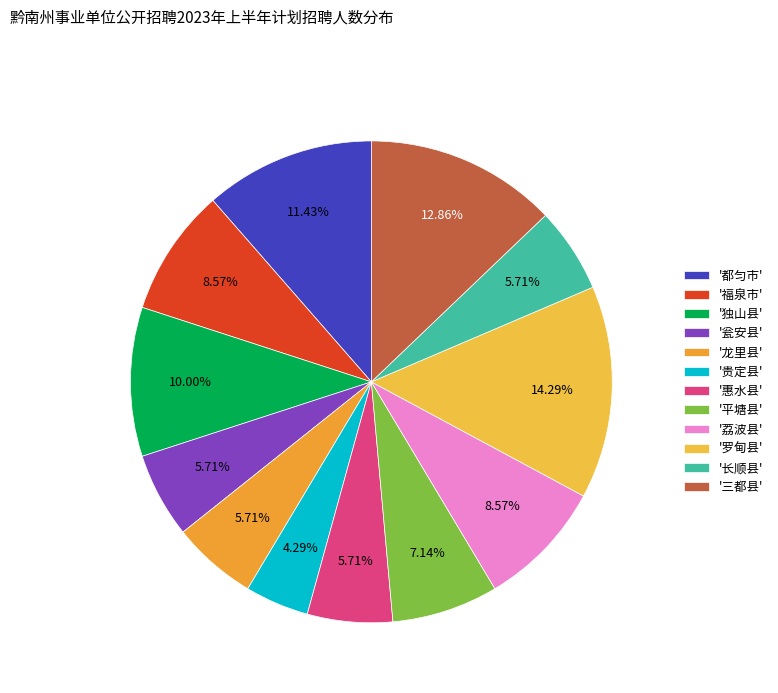

How many segments does this pie chart have?

12